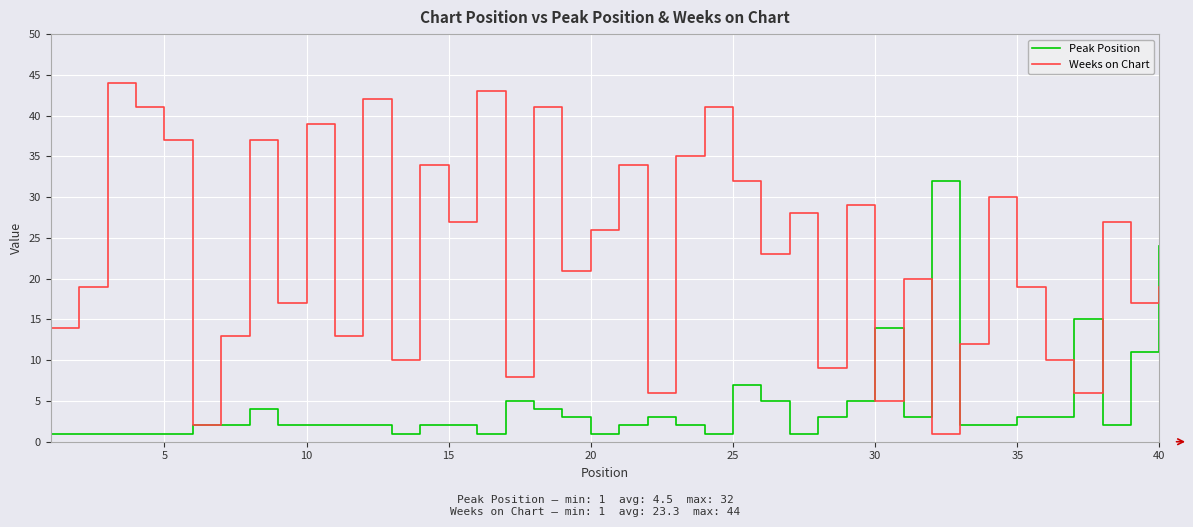

What is the maximum value for Weeks on Chart?

44